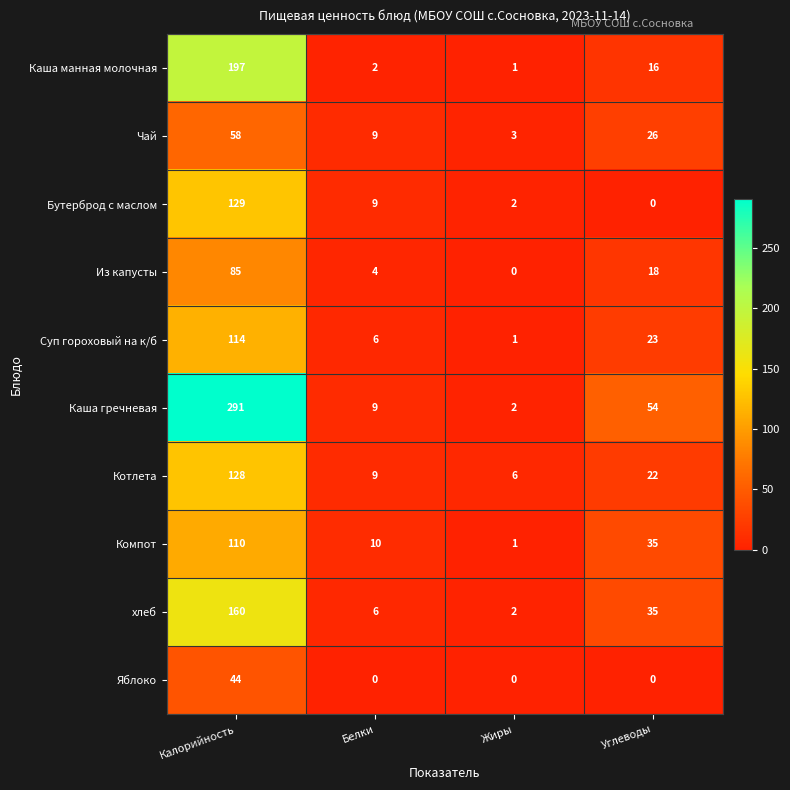

Count the number of categories in the chart.

4